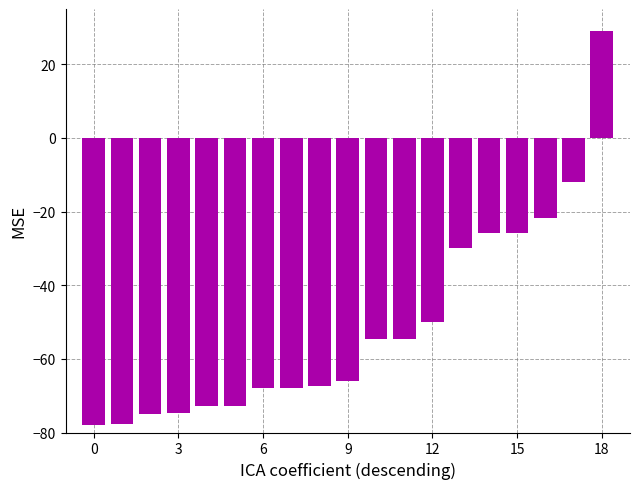

What is the minimum value shown in the chart?

-78.0